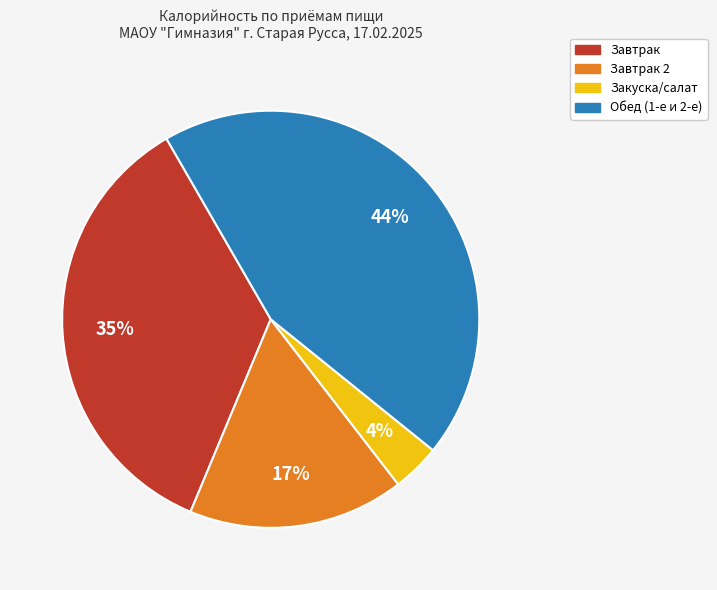

To the nearest percent, what is the difference between the largest and smallest slice percentages?

40%